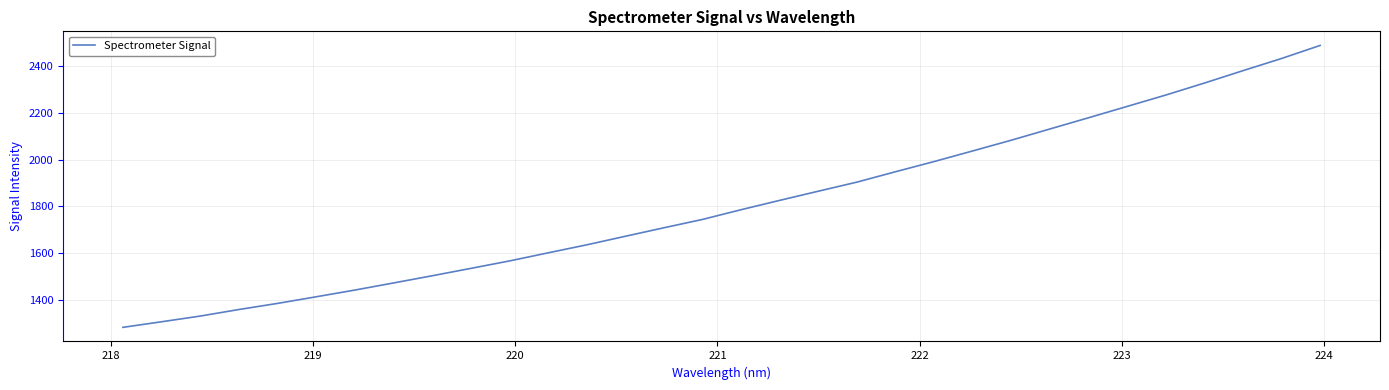

True or false: there are more than 1 points higher than both neighbors.

False